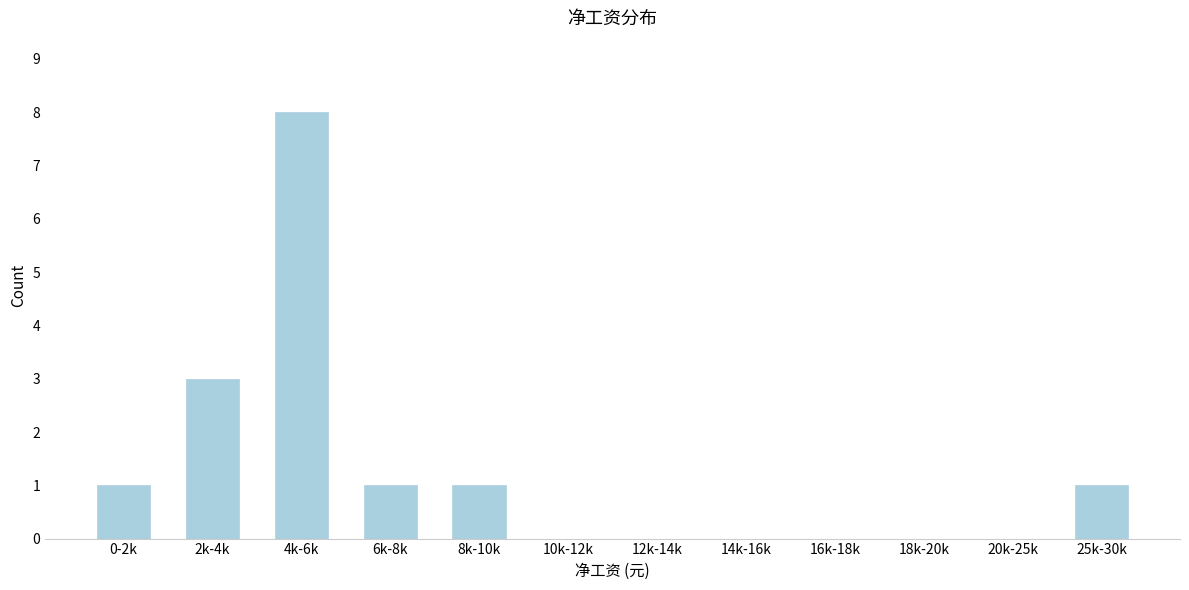

Where is the data nearest to the value 4?

2k-4k